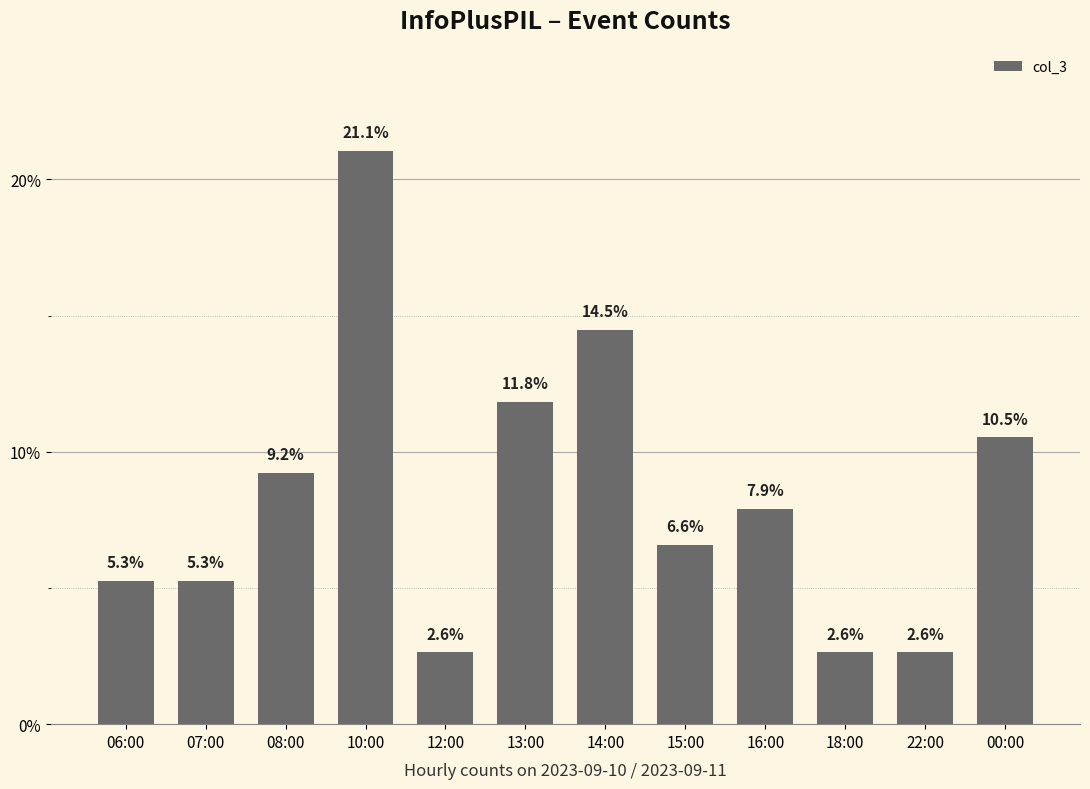

Between 10:00 and 22:00, which is larger?

10:00